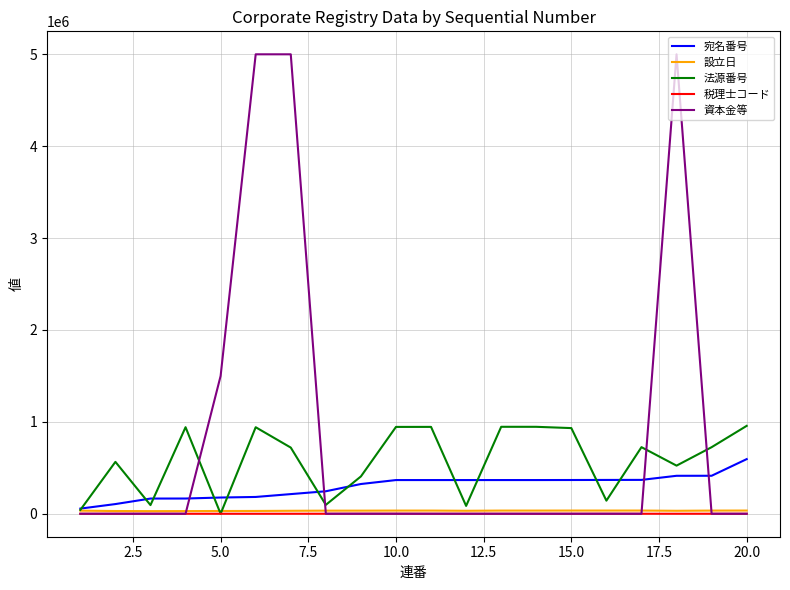

After their last crossing, which series has the higher values: 宛名番号 or 資本金等?

宛名番号